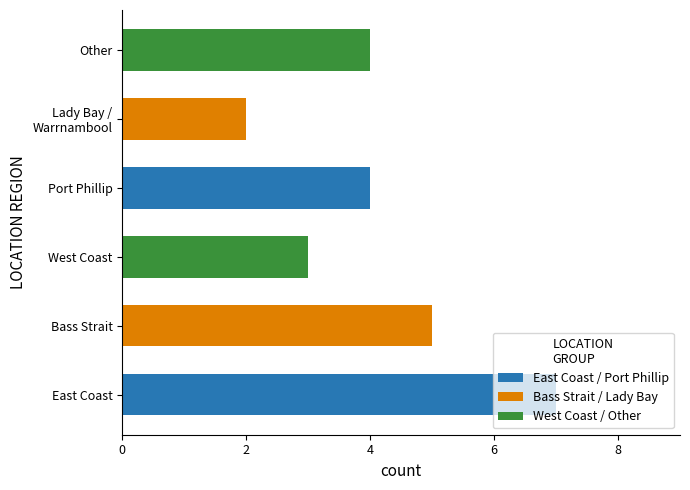

What is the approximate value at Port Phillip?

4